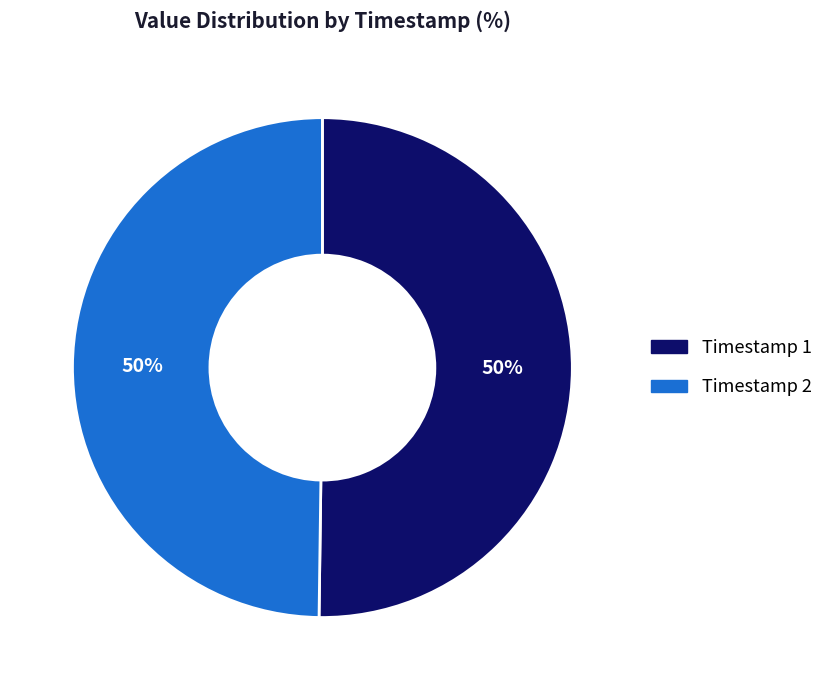

To the nearest percent, what is the average slice percentage?

50%